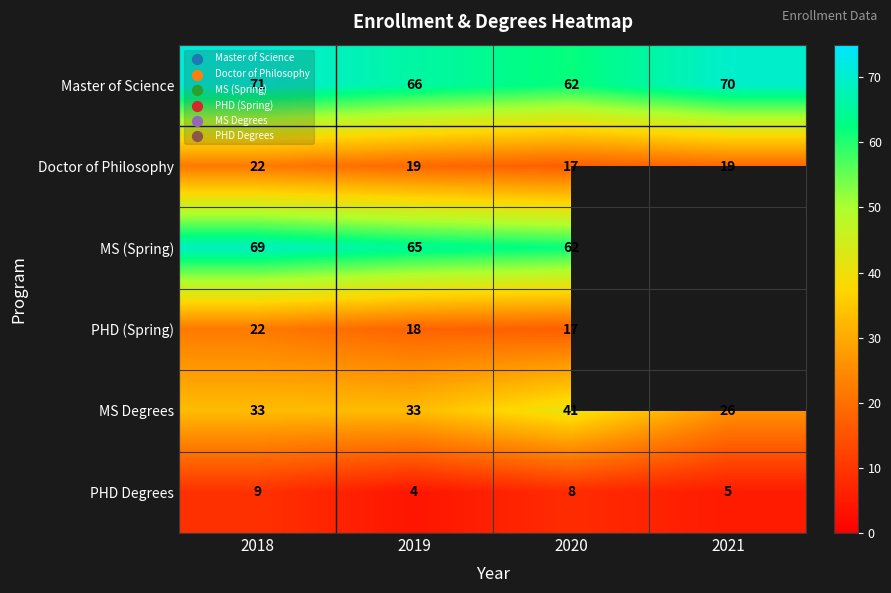

Is the value of Doctor of Philosophy at 2021 greater than the value of MS (Spring) at 2019?

No